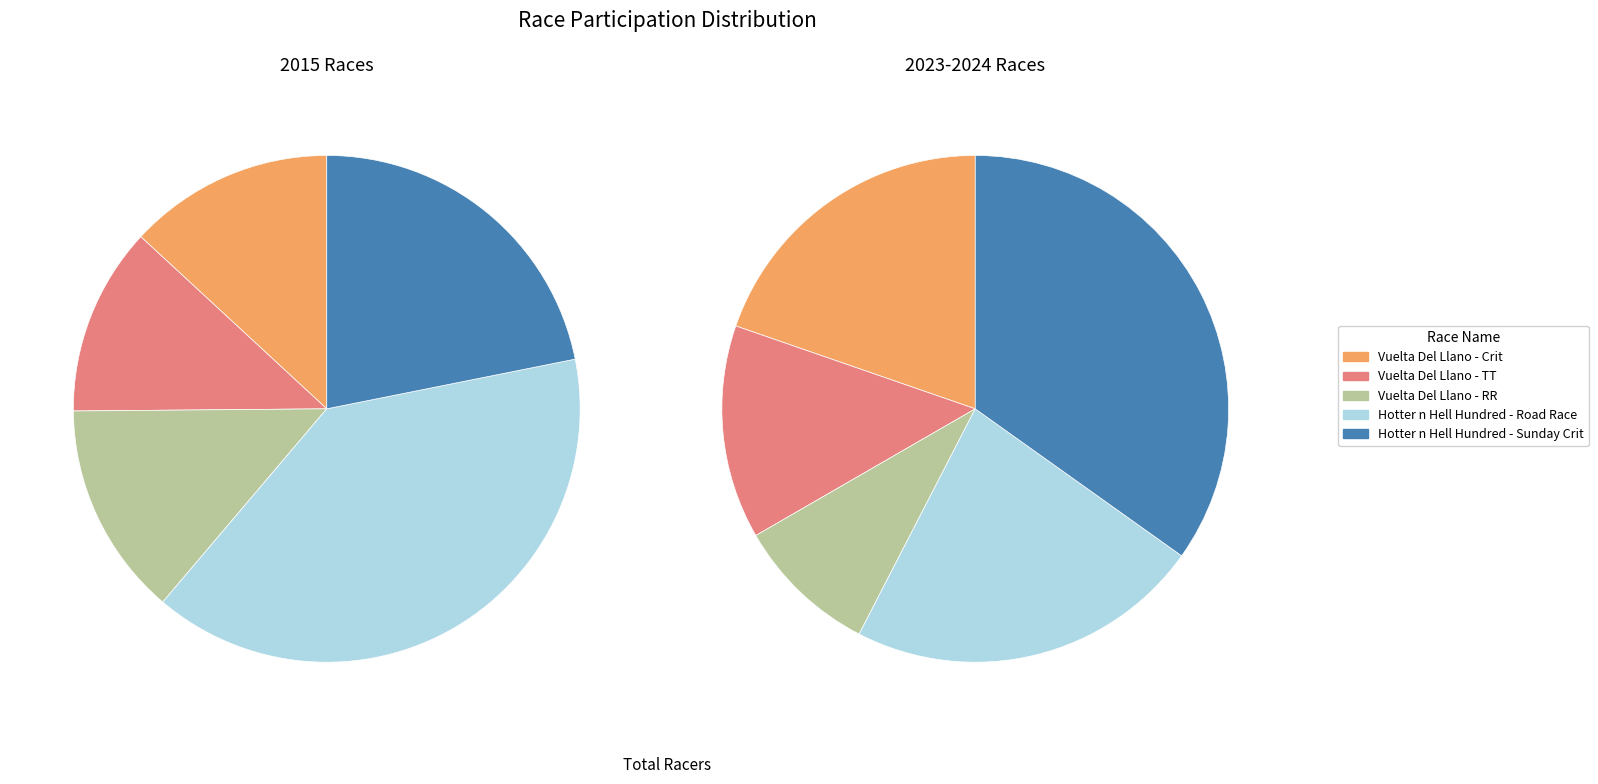

How many slices are in this pie chart?

10